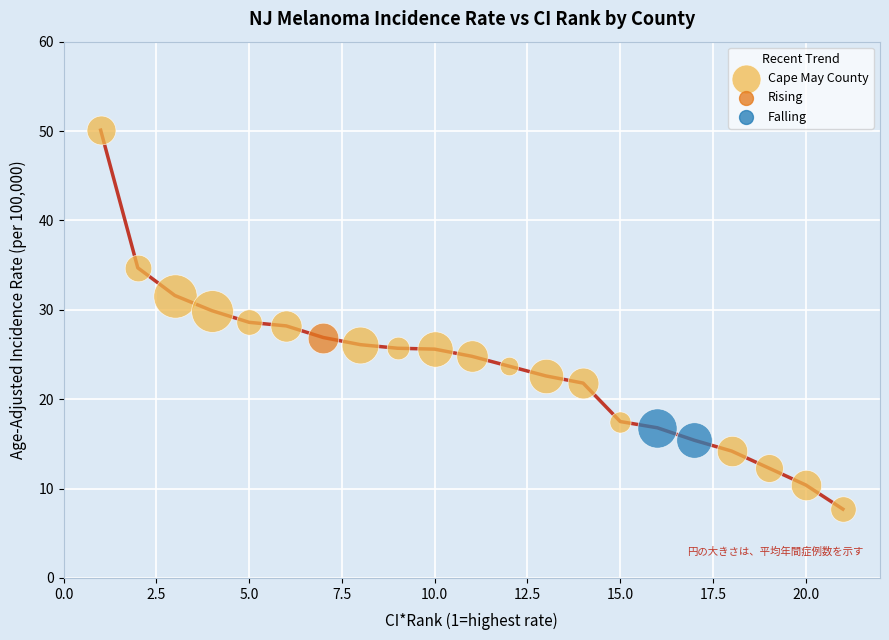

What is the minimum value shown in the chart?

7.7